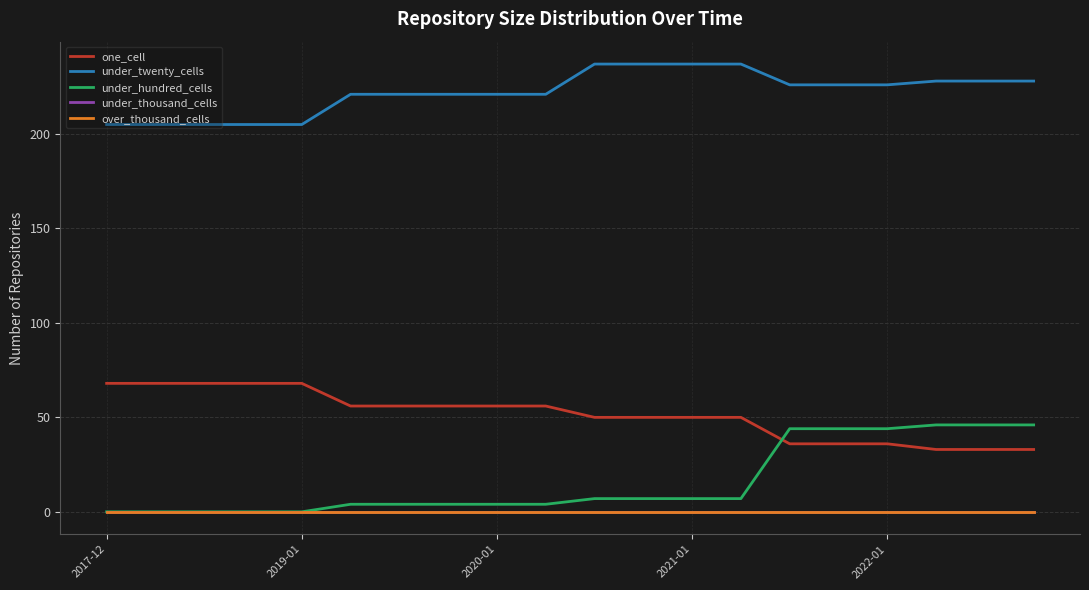

Does the chart have visible grid lines?

Yes